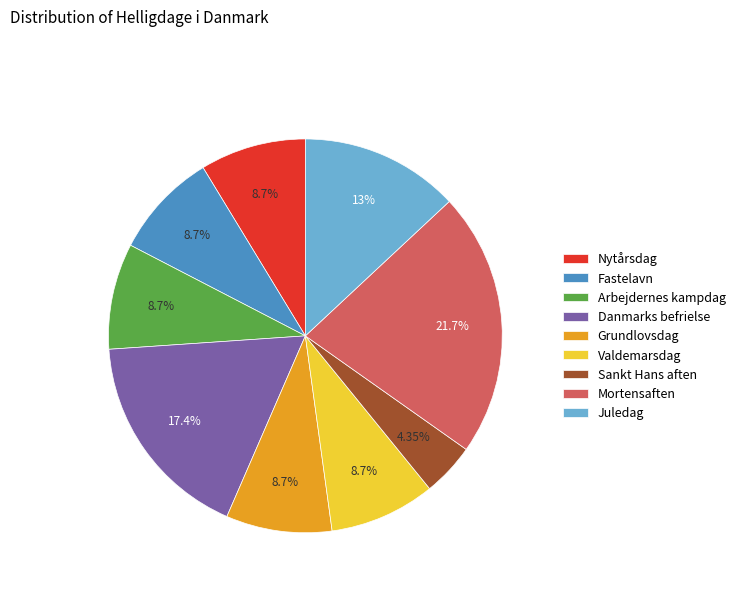

Approximately how many times larger is the value at Grundlovsdag compared to Fastelavn?

1.0